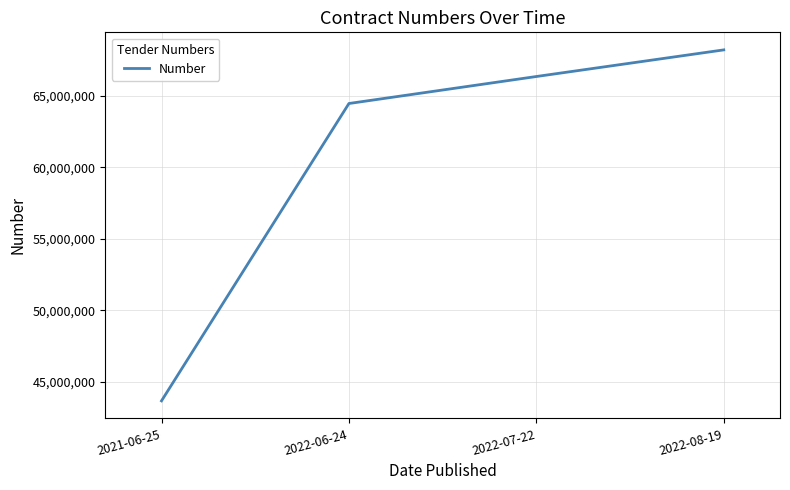

Reading right to left, list all the values displayed in this chart.

2022-08-19=68217922	2022-07-22=66354430	2022-06-24=64465407	2021-06-25=43656650